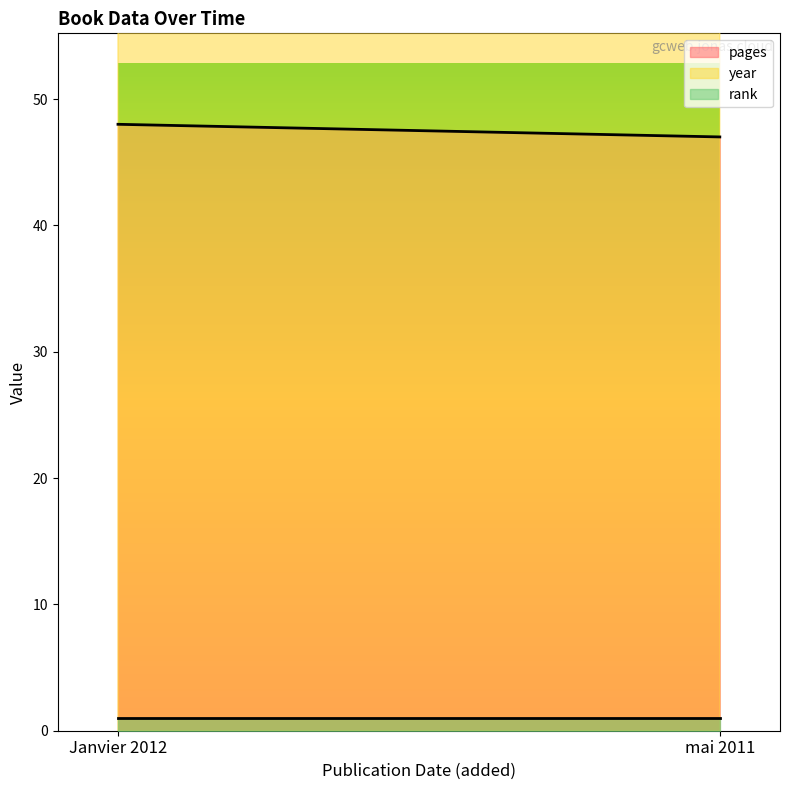

What is the label of the 2nd point from the right?

Janvier 2012